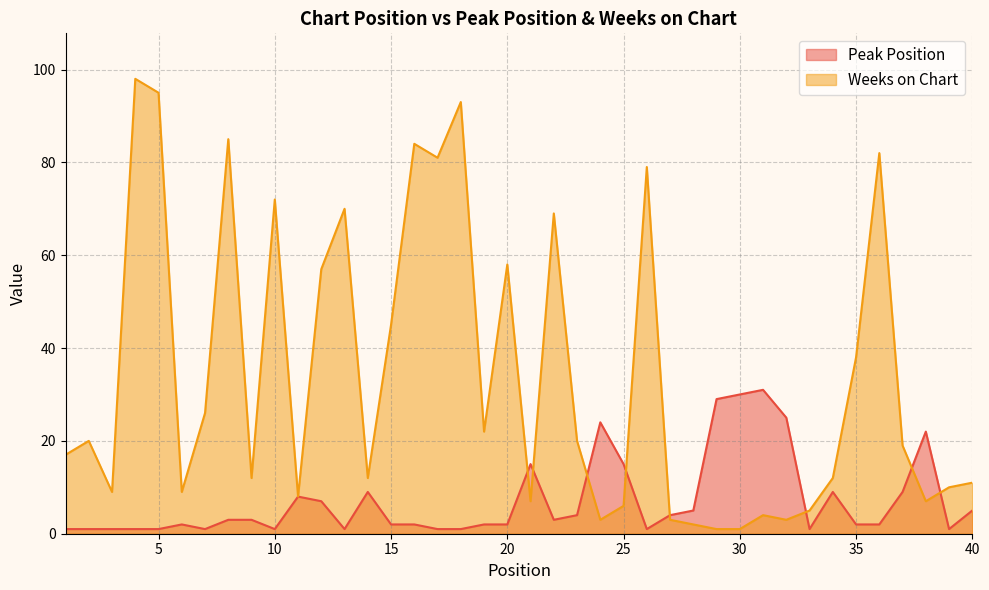

What is the spread (max minus min) of values at 20?

56